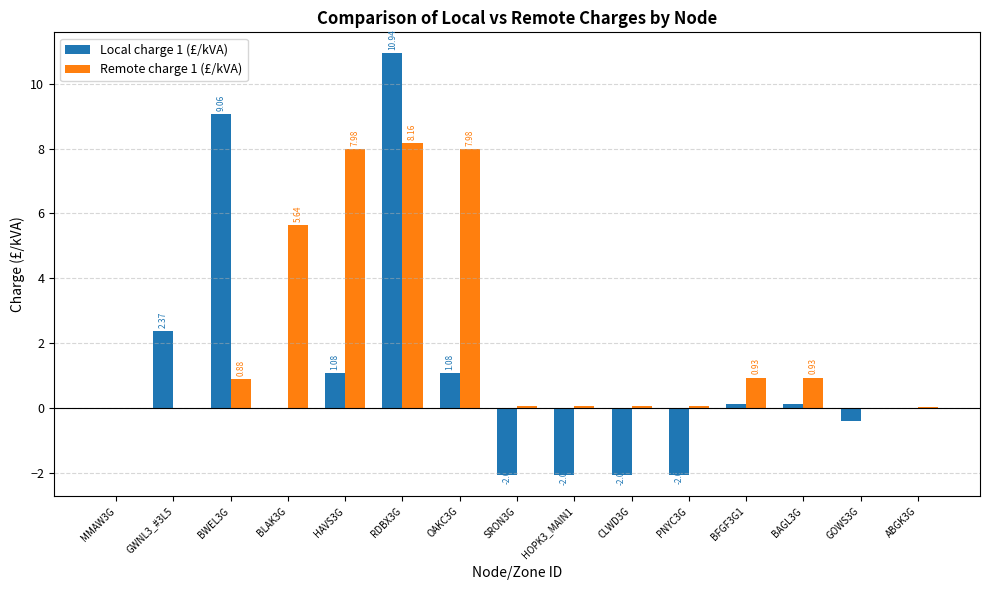

Between BLAK3G and BAGL3G, which series saw the biggest shift?

Remote charge 1 (£/kVA)